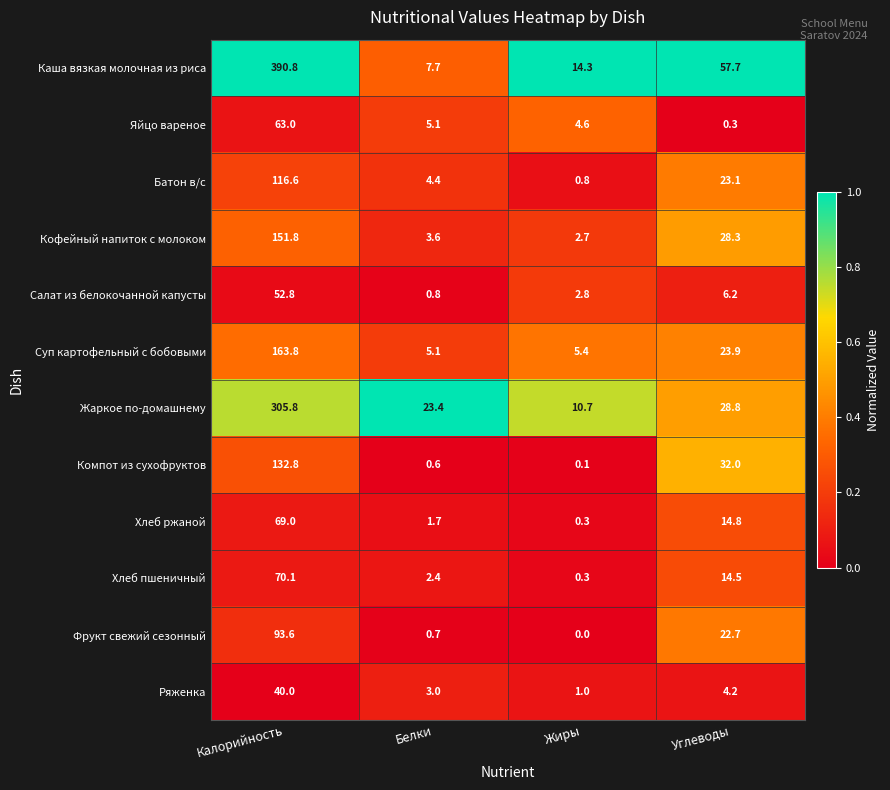

What is the total value across all series at Калорийность?

1650.1